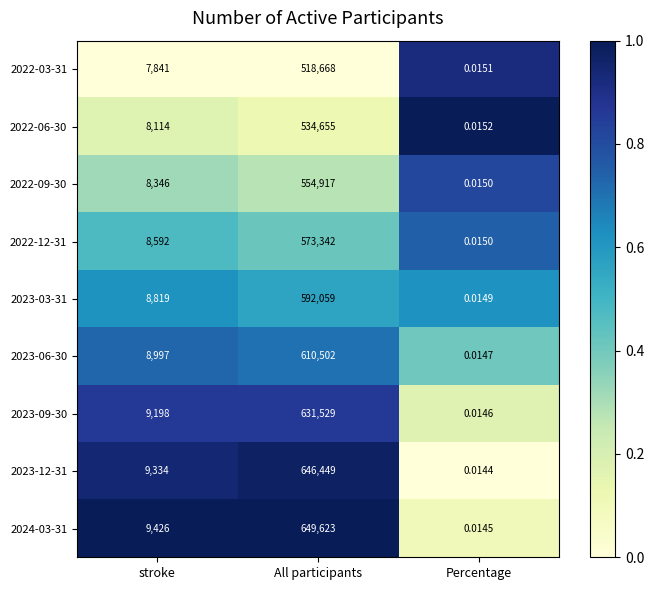

At which label is 2022-12-31 closest to 286671?

stroke